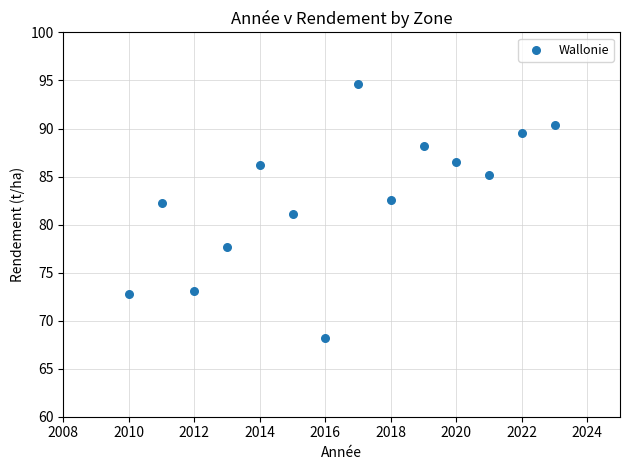

What is the range of Y values (max minus min)?

26.5